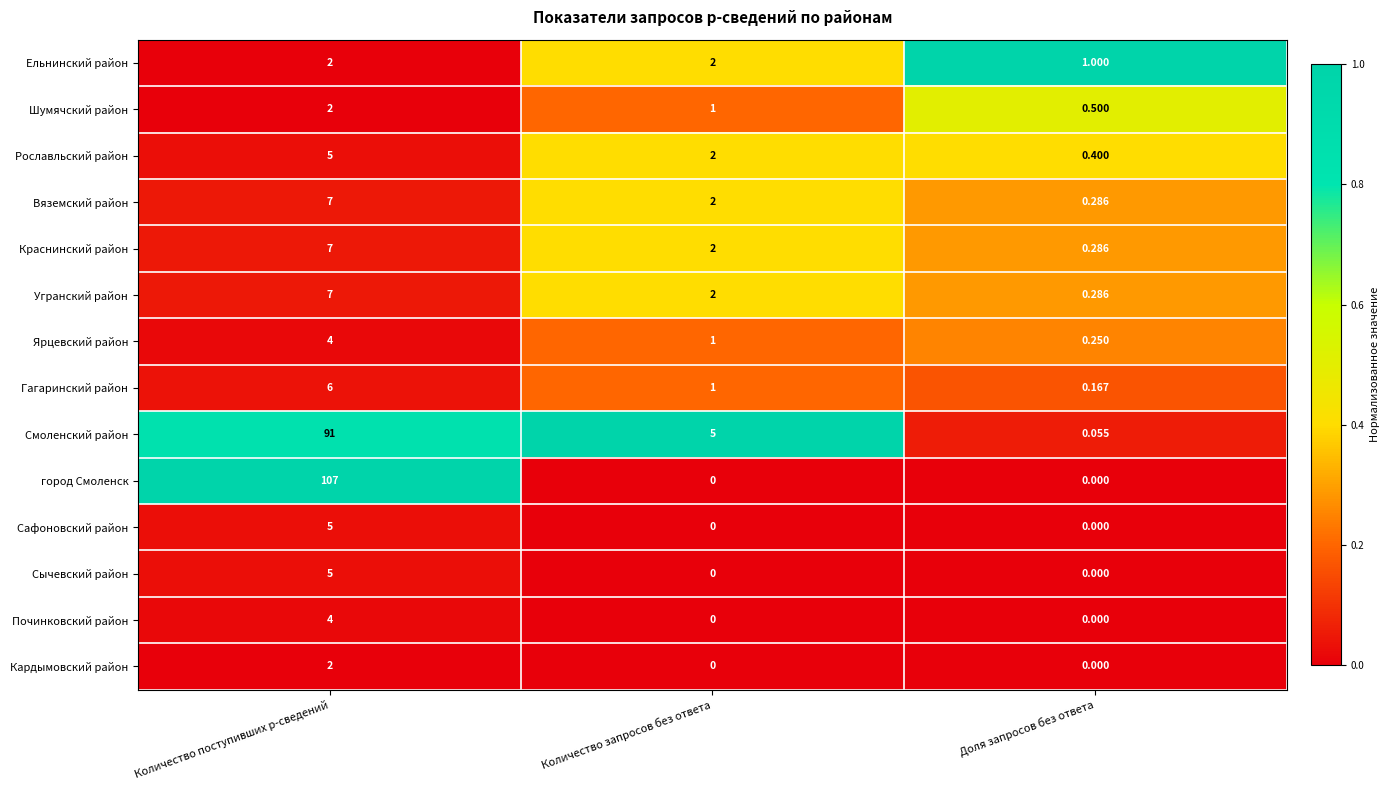

Is the value of Рославльский район at Количество запросов без ответа greater than the value of Смоленский район at Доля запросов без ответа?

Yes